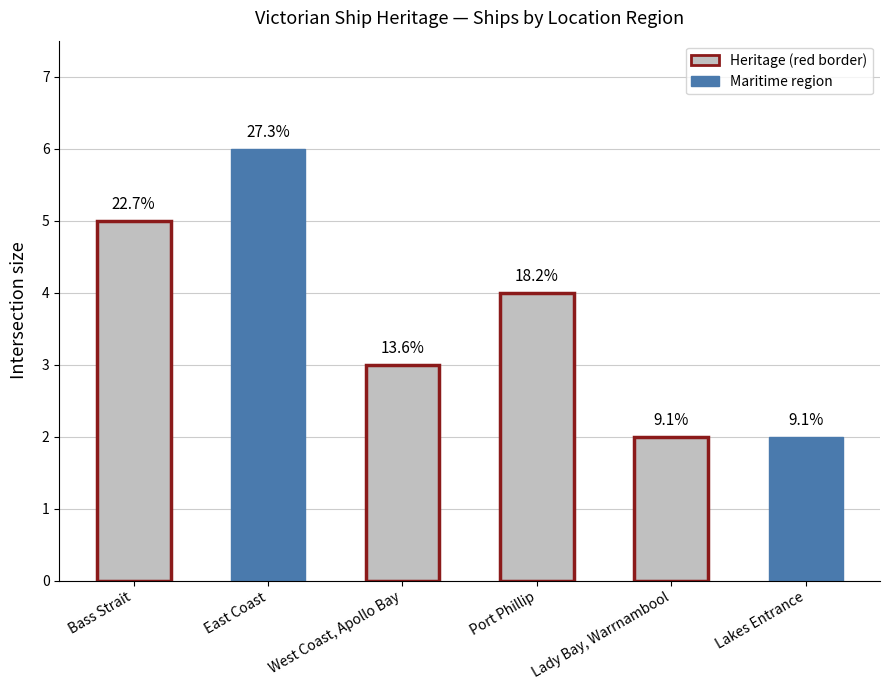

Are the bars horizontal?

No